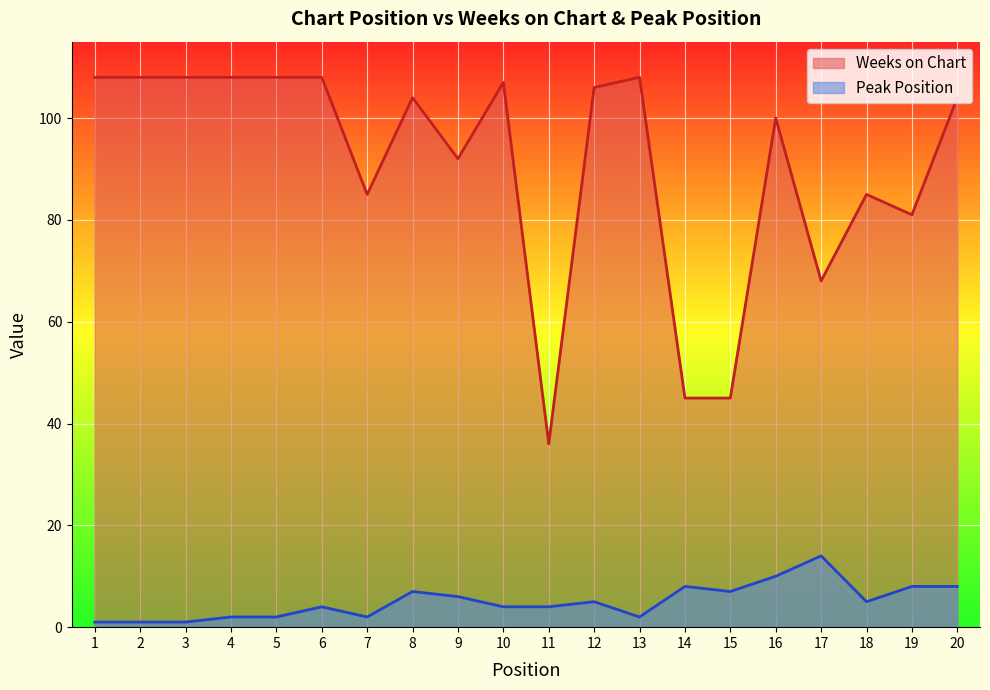

The value of Weeks on Chart at 18 is 85. True or false?

True